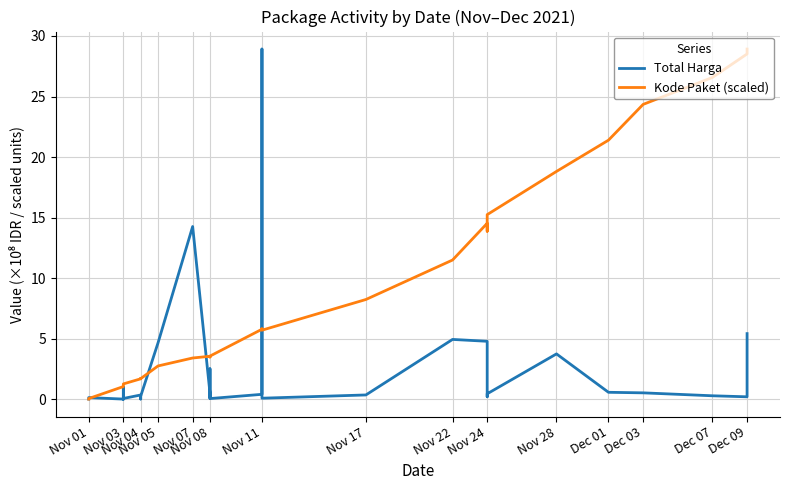

In Total Harga, how many points are higher than both neighbors (excluding endpoints)?

10